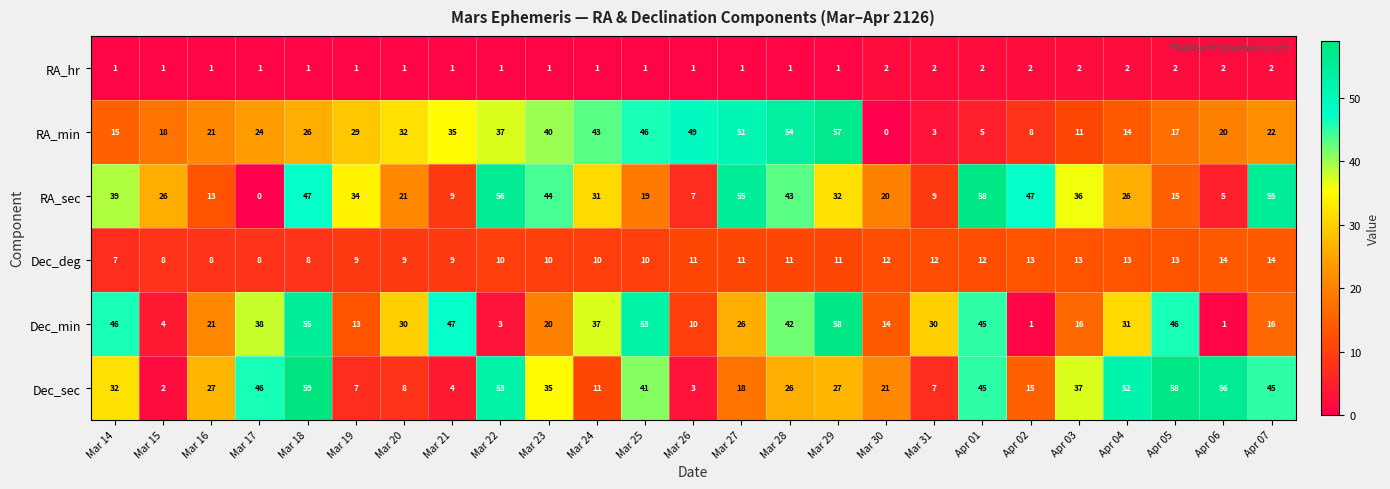

What is the total value across all series at Apr 02?

86